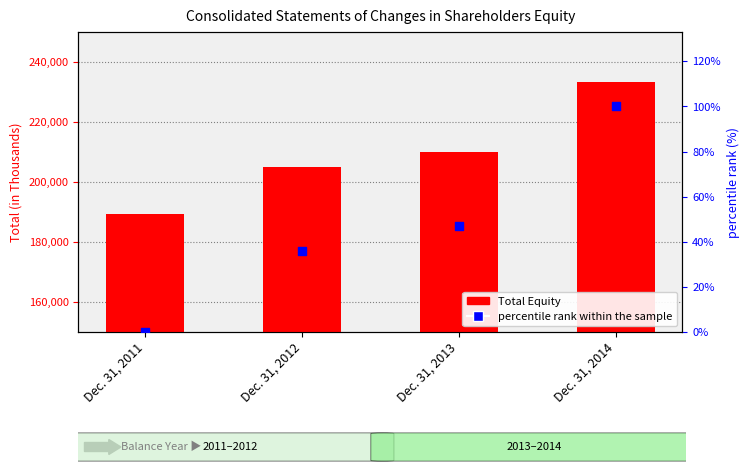

At which category is the sum across all series the highest?

Dec. 31, 2014